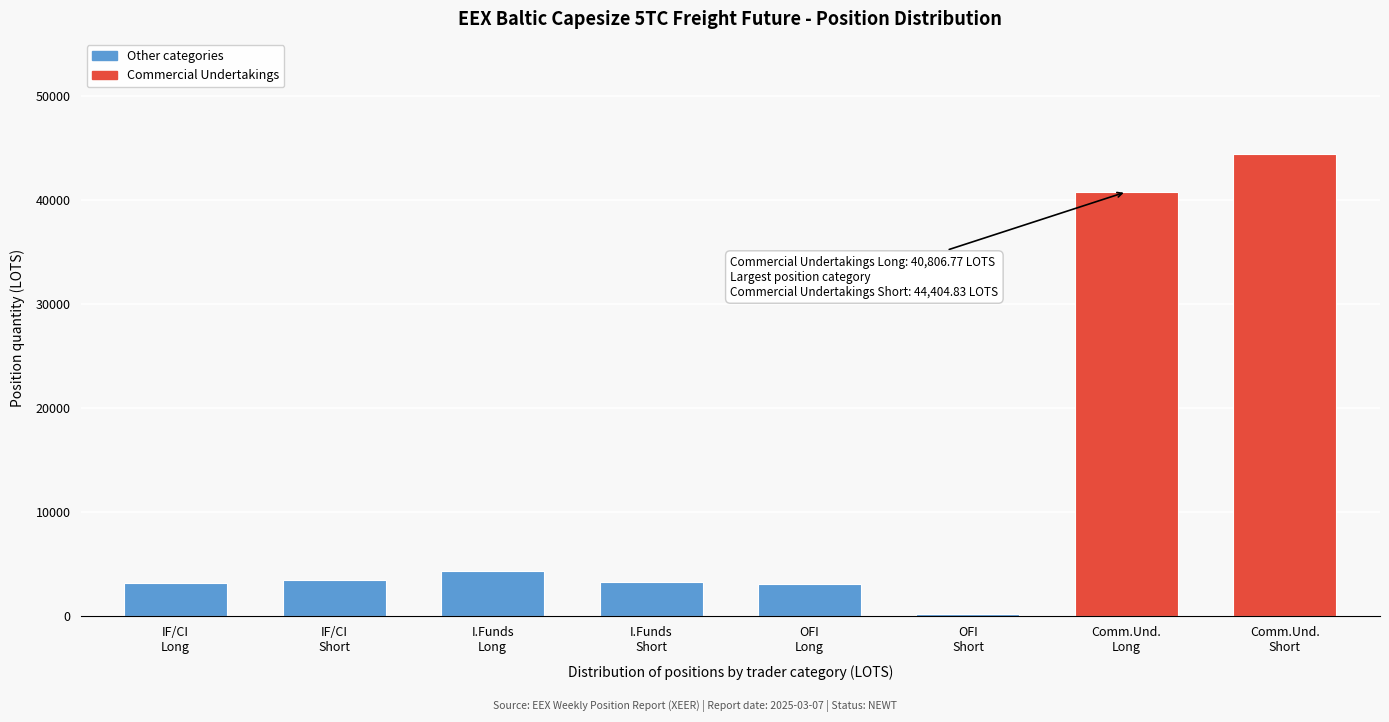

What is the maximum value shown in the chart?

44404.8